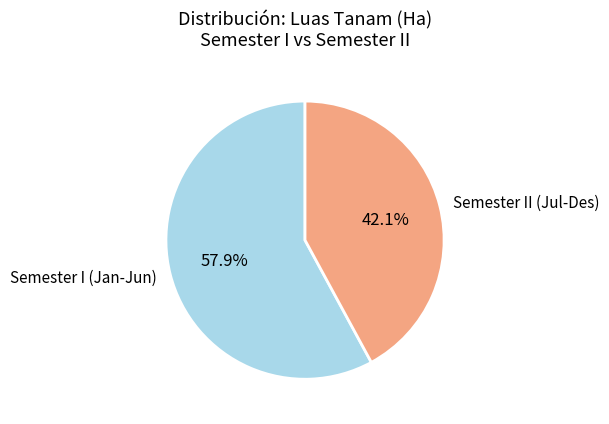

To the nearest percent, what is the difference between the largest and smallest slice percentages?

16%